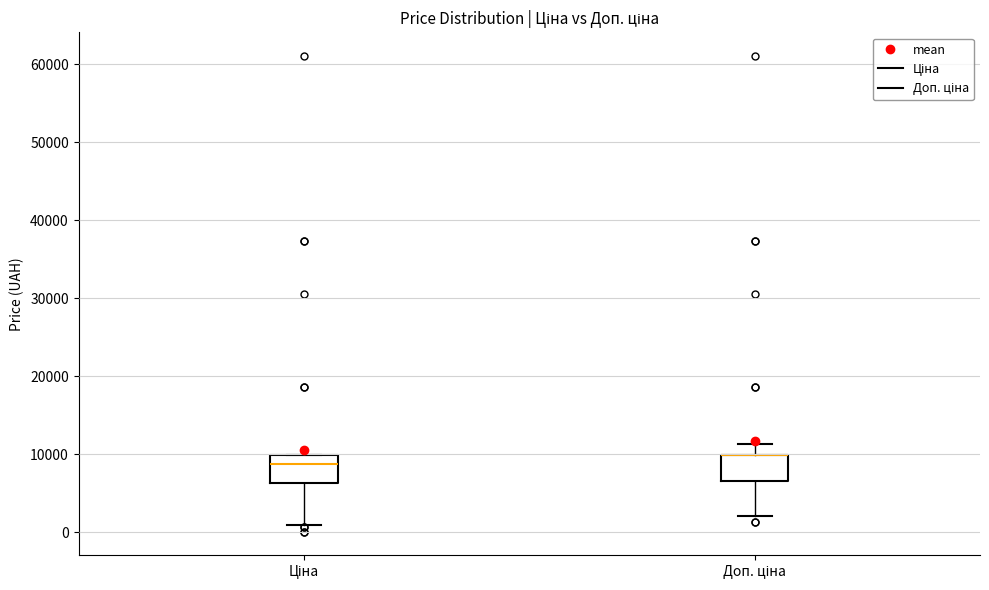

Where does the lower whisker of the box for Доп. ціна end on the y-axis? The values are not printed on the chart, so give them approximately, as read against the axis.

2000